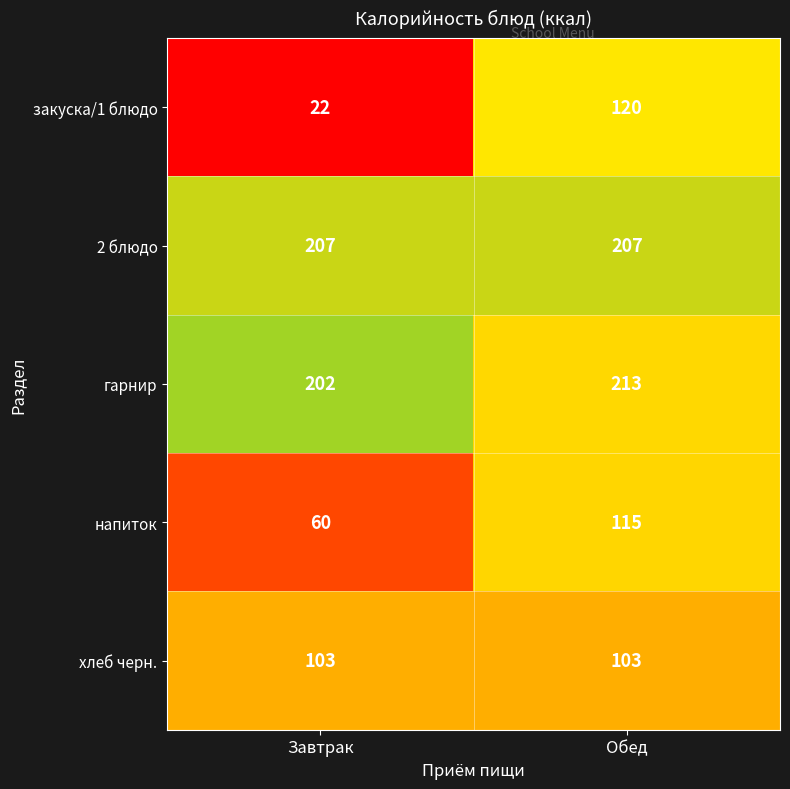

Is it true that 2 блюдо equals 207 at Завтрак?

True